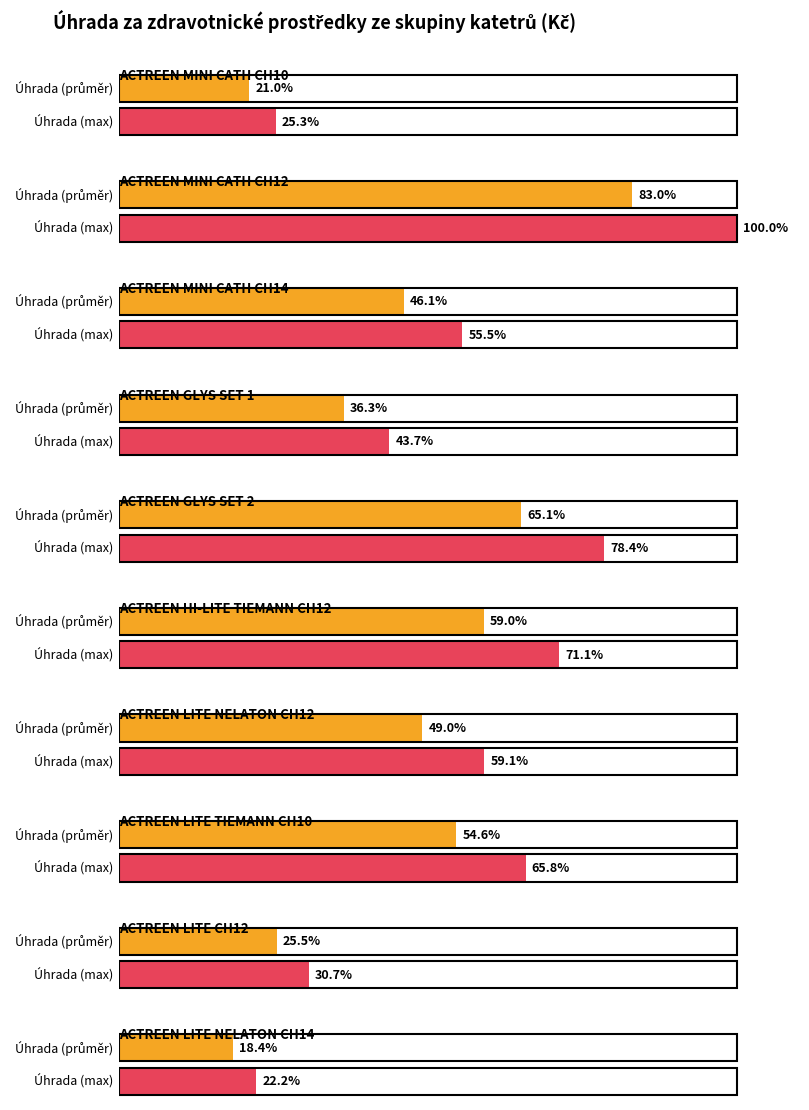

What position from the right is ACTREEN LITE NELATON CH14?

1